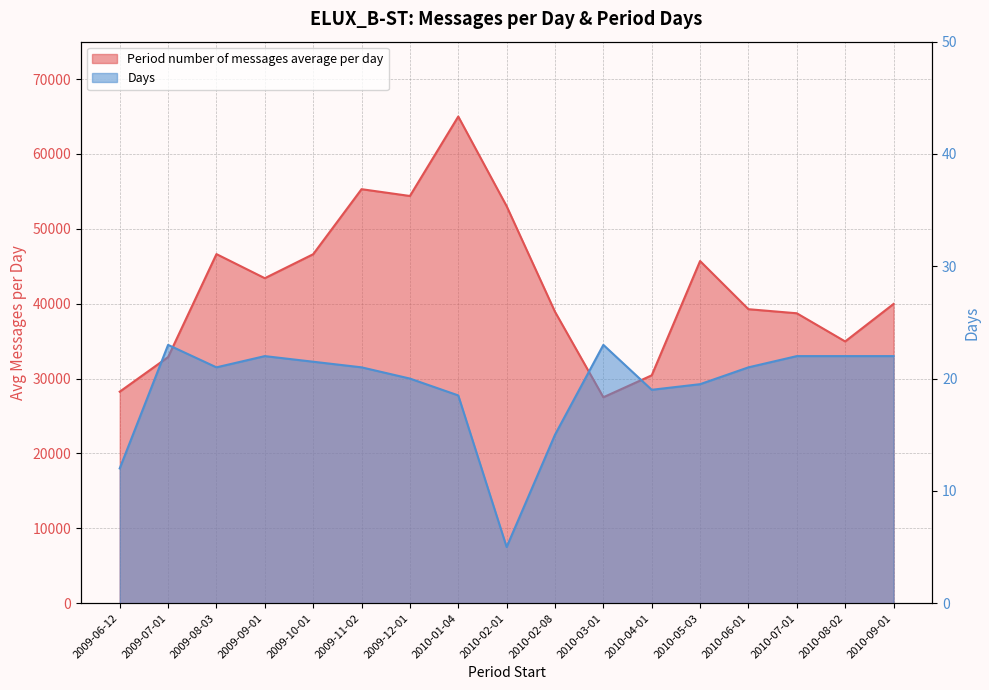

Count the number of data series in this chart.

2